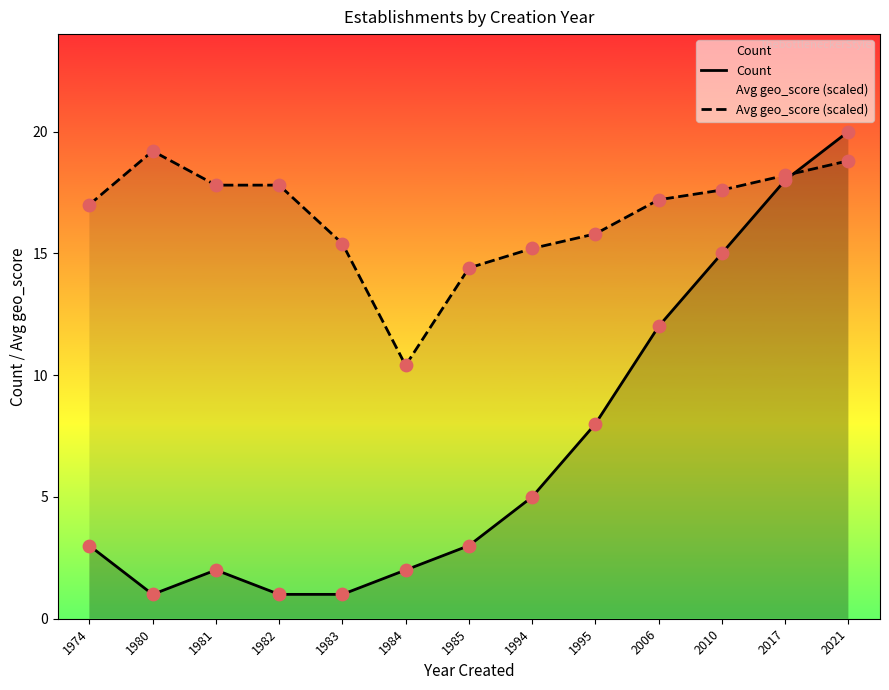

What is the total value across all series at 2006?

29.2